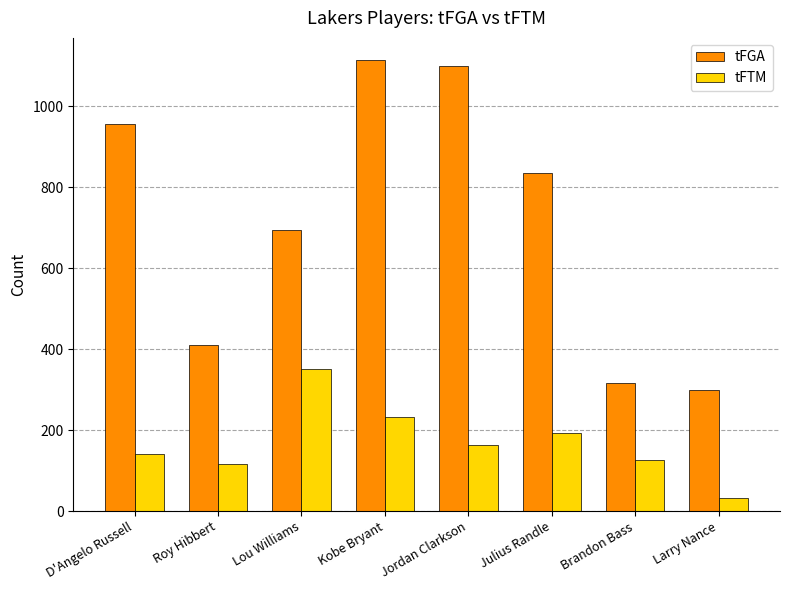

Which category has the lowest value in the tFTM series?

Larry Nance